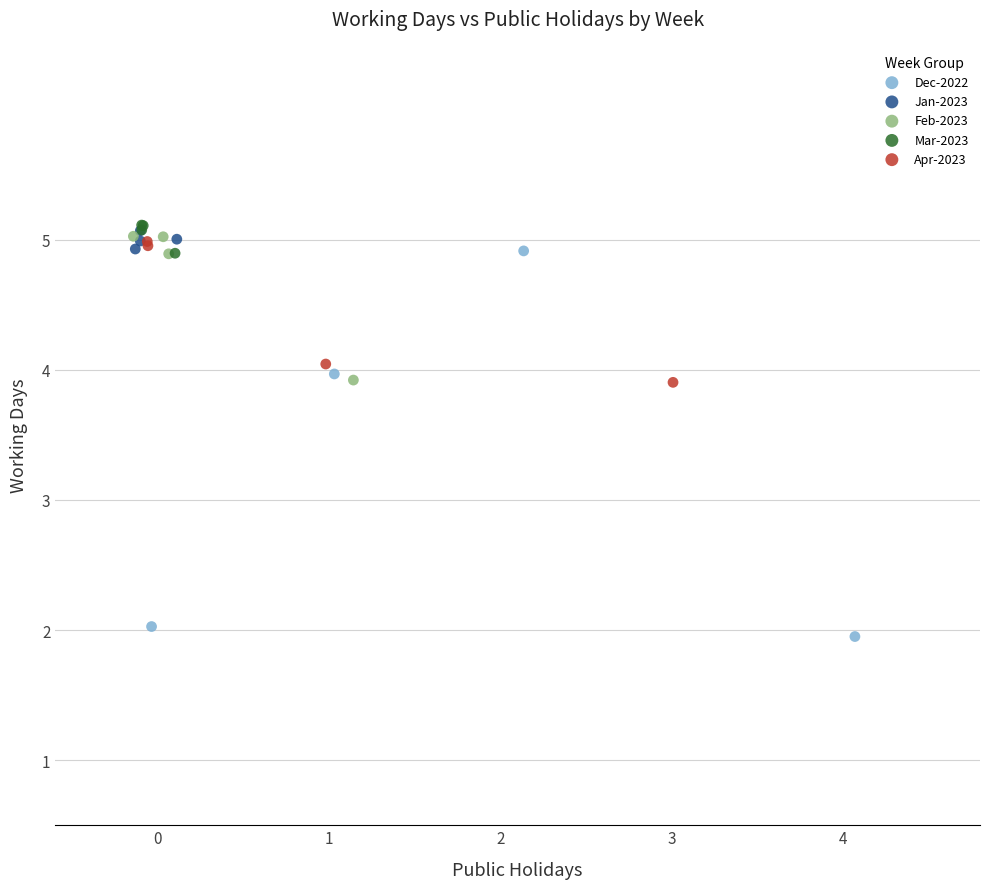

Which series contains the lowest Y value?

Dec-2022